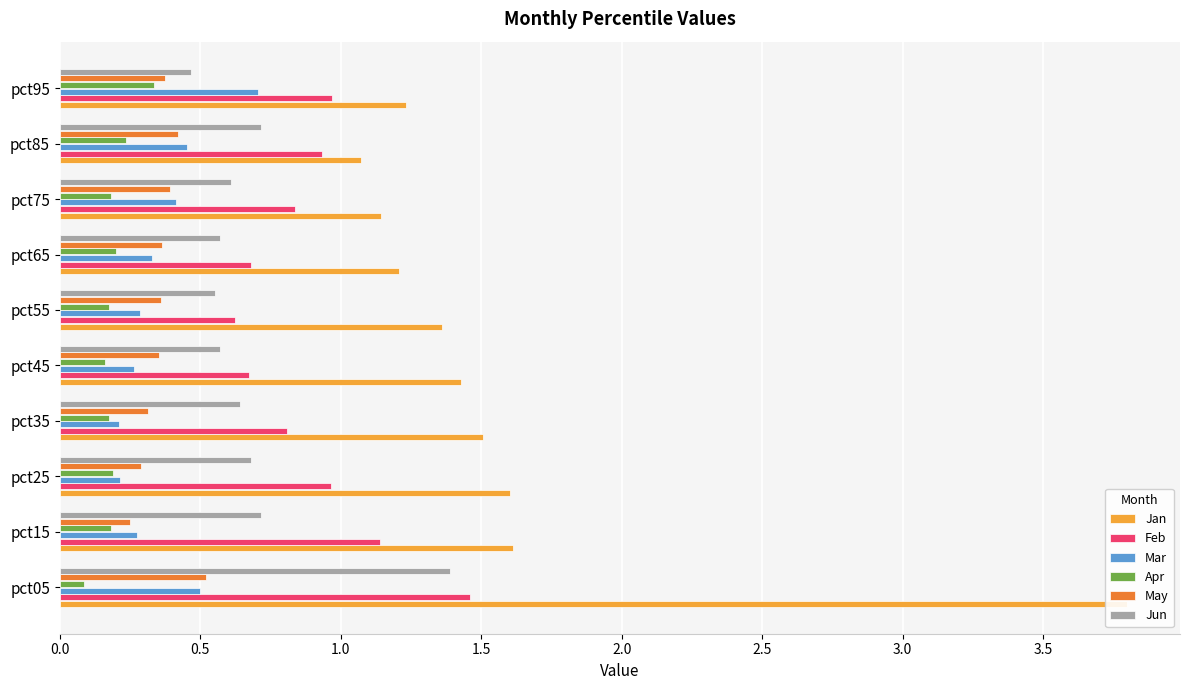

Which series has the largest total across all categories?

Jan